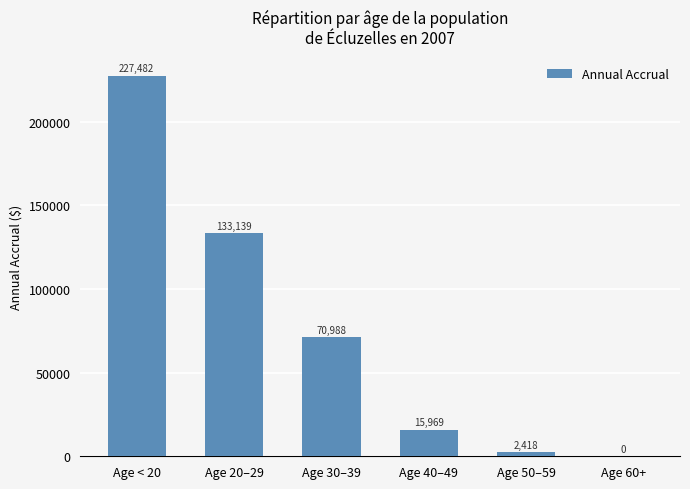

Are the bars horizontal?

No